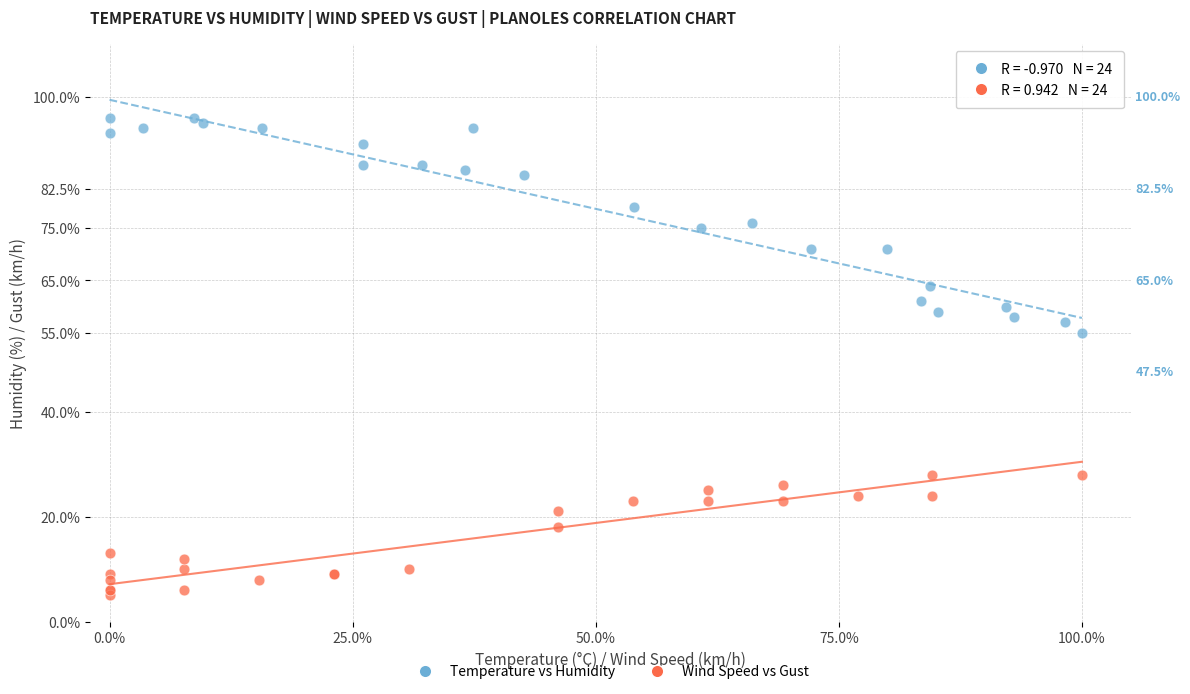

What are all the series names shown in the legend?

Temperature vs Humidity, Wind Speed vs Gust